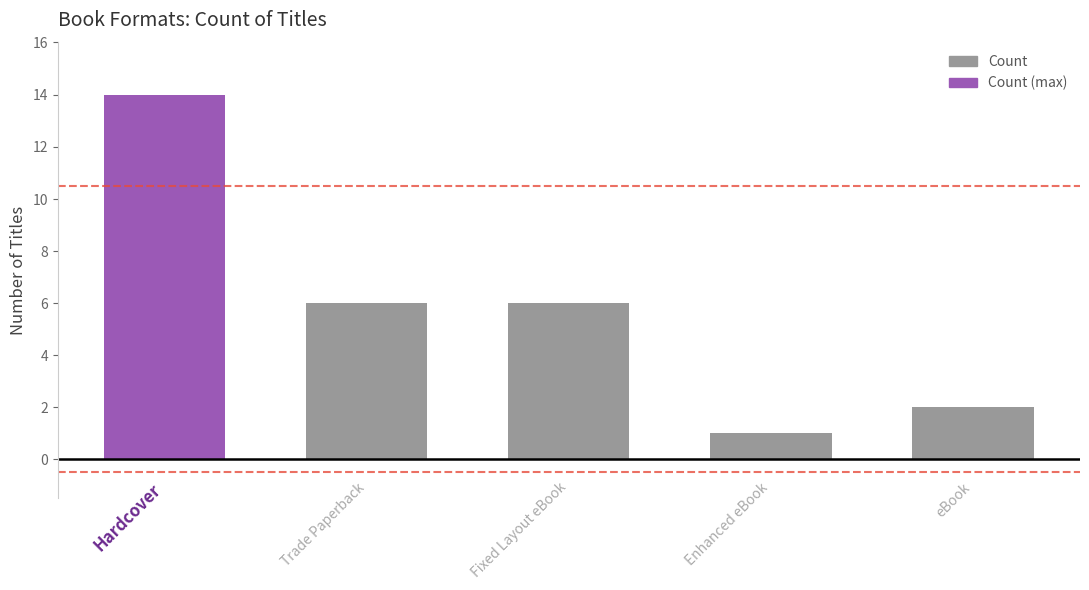

What is the value of the 4th bar from the left?

1